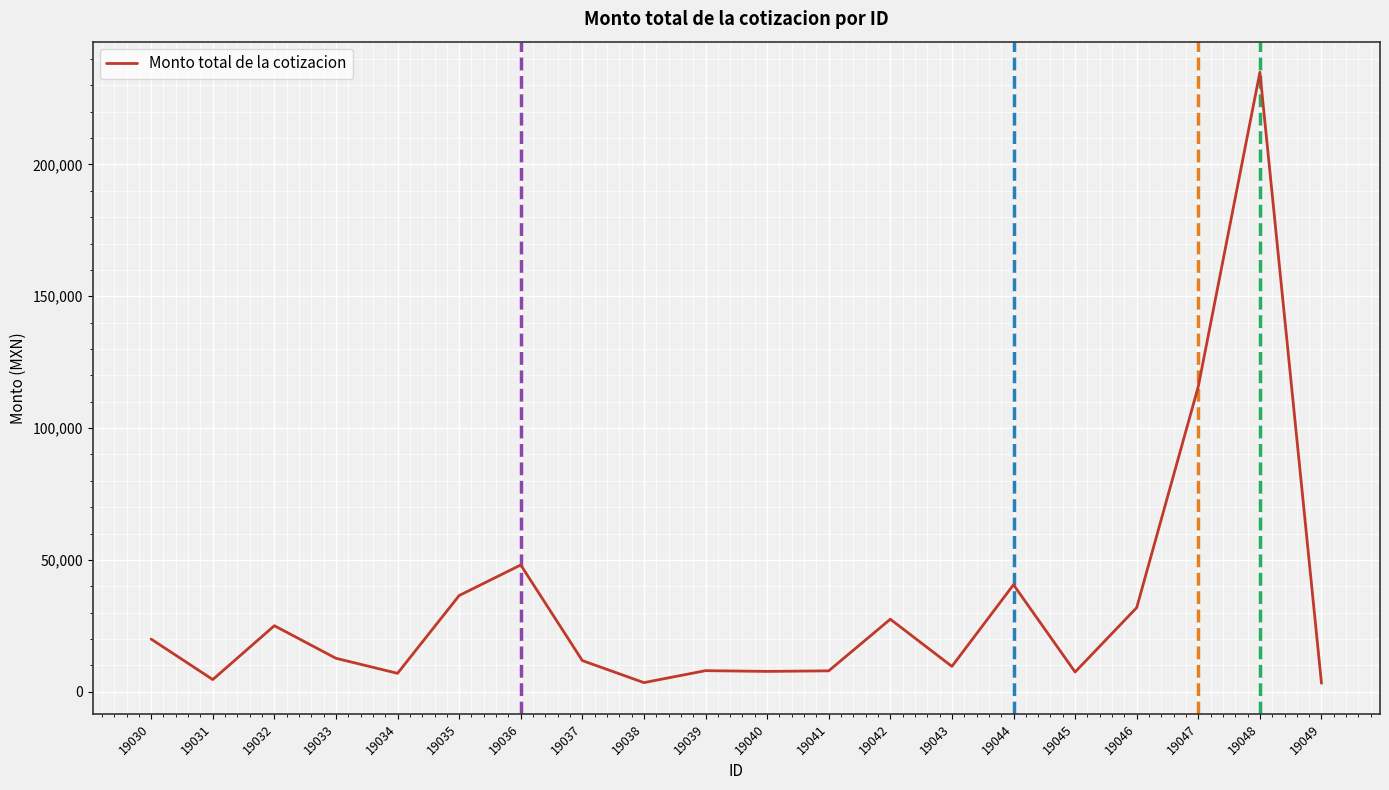

What is the ratio of the value at 19030 to the value at 19035?

0.5